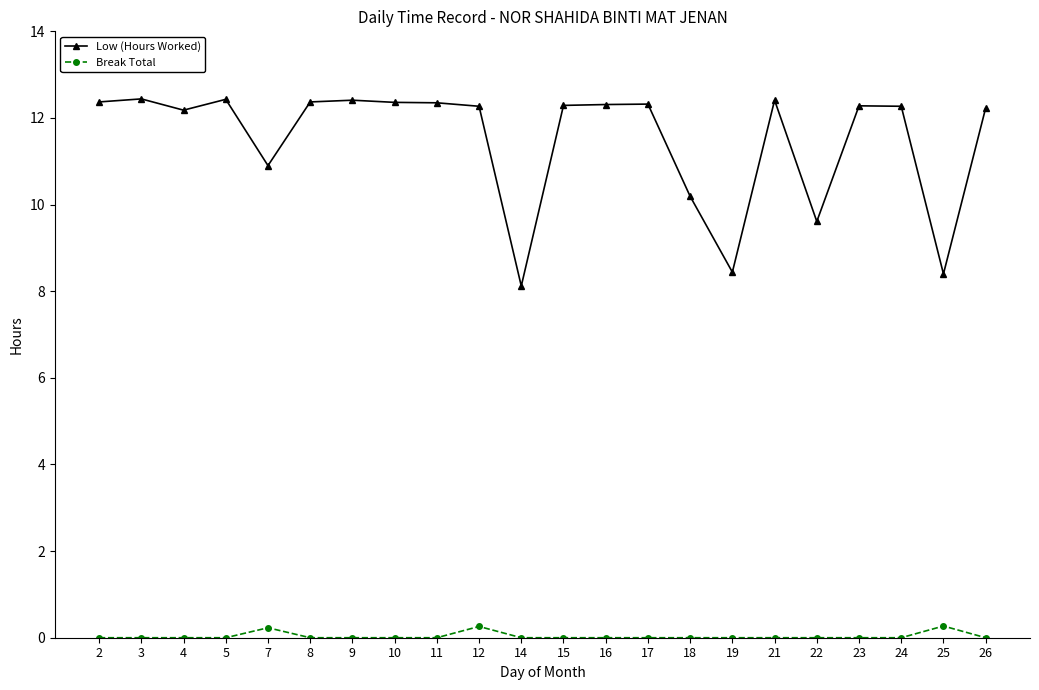

How many data points in Low (Hours Worked) are above 12?

16